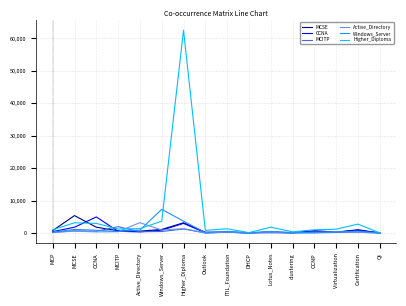

The value of CCNA at Higher_Diploma is 2969. True or false?

True